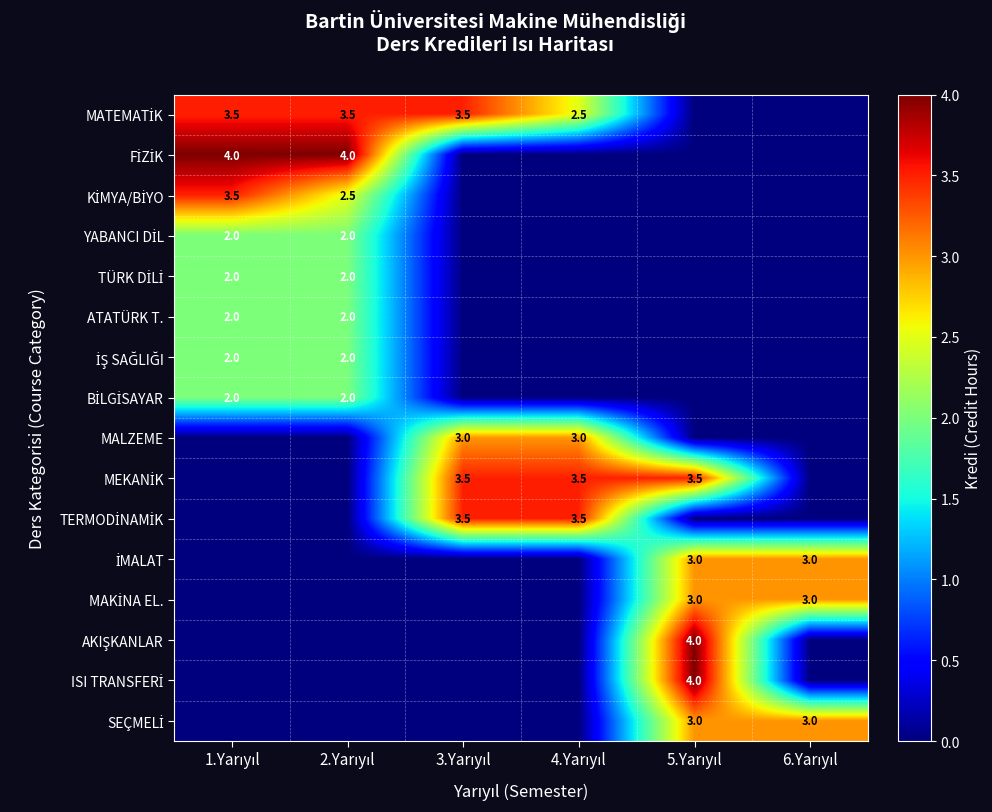

What is the spread (max minus min) of values at 1.Yarıyıl?

4.0